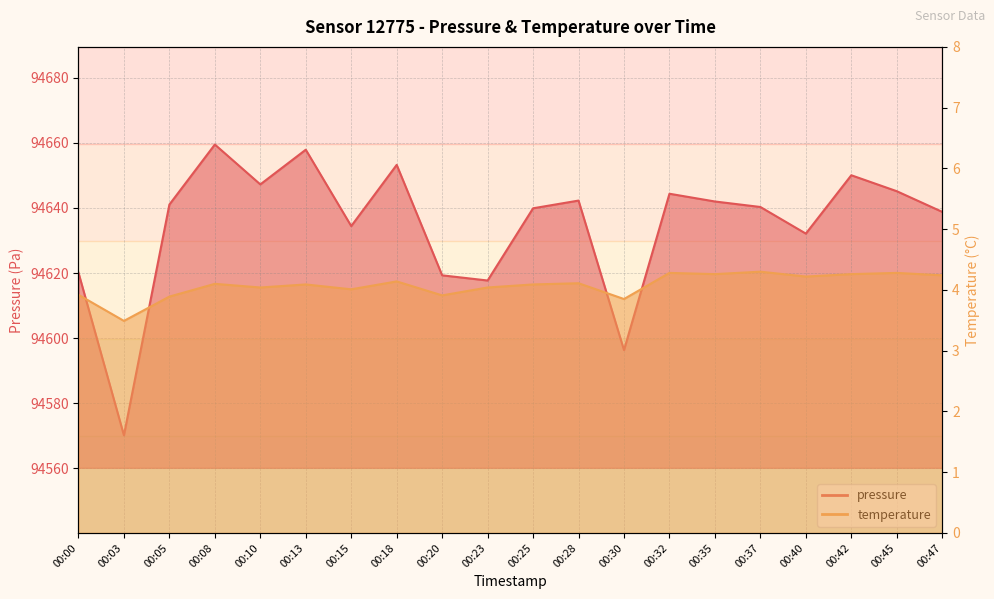

List the labels in order of temperature value, smallest first.

00:03, 00:30, 00:05, 00:20, 00:00, 00:15, 00:10, 00:23, 00:13, 00:25, 00:08, 00:28, 00:18, 00:40, 00:47, 00:35, 00:42, 00:32, 00:45, 00:37